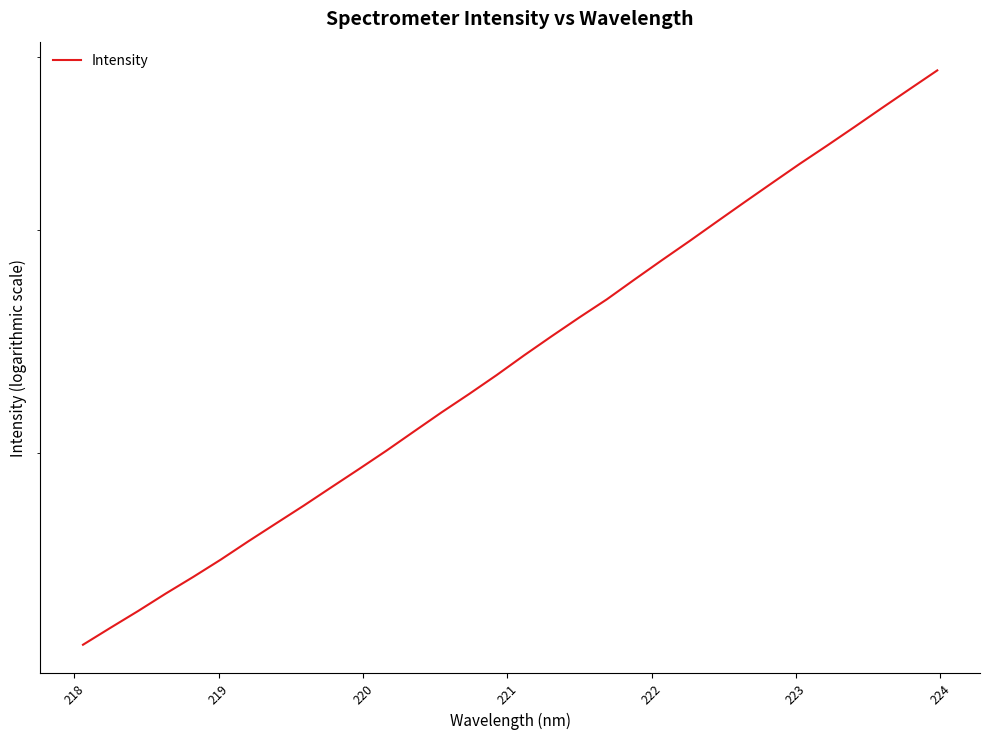

What is the value of the 29th point from the left?

4569.7